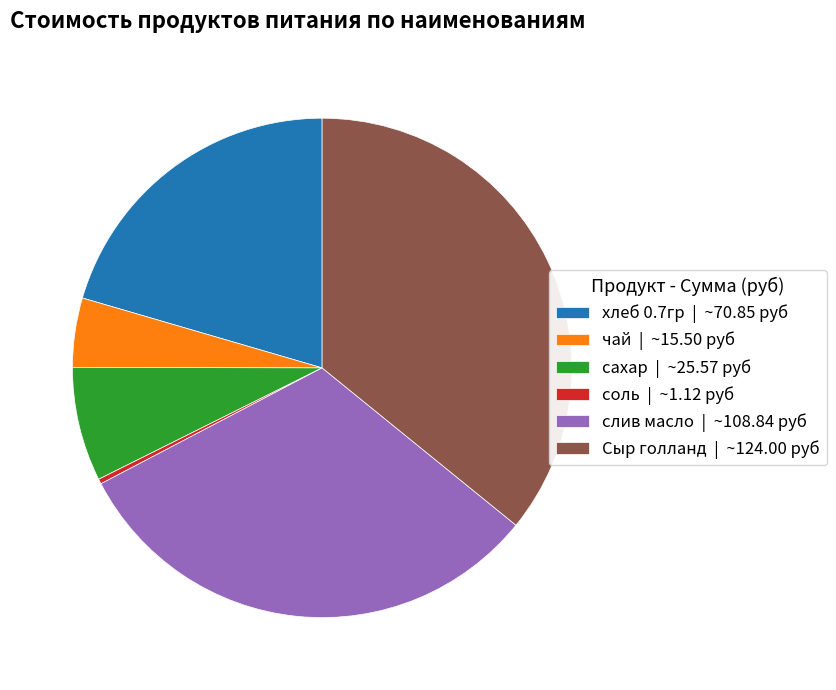

Is it true that сахар | ~25.57 руб is 7% of the pie?

True